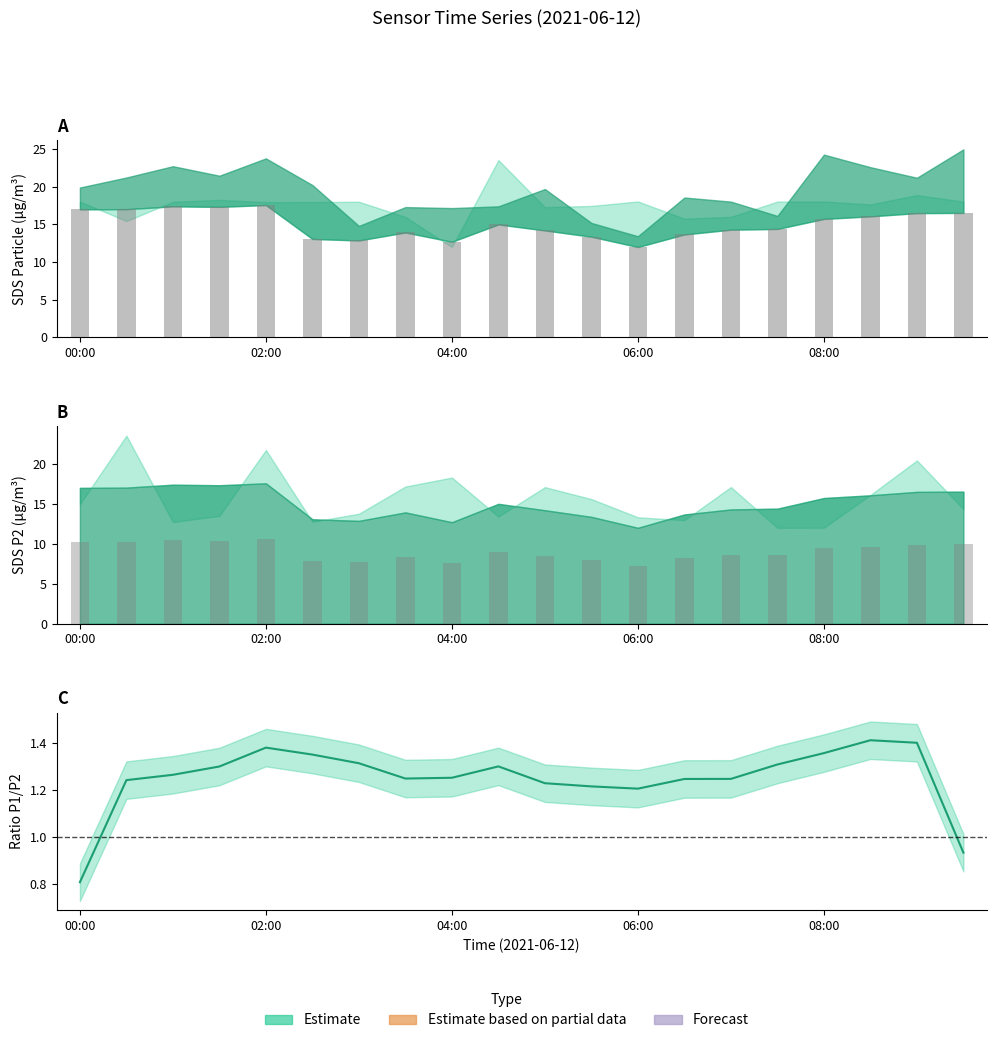

Which series has the widest spread of values?

Min_cycle